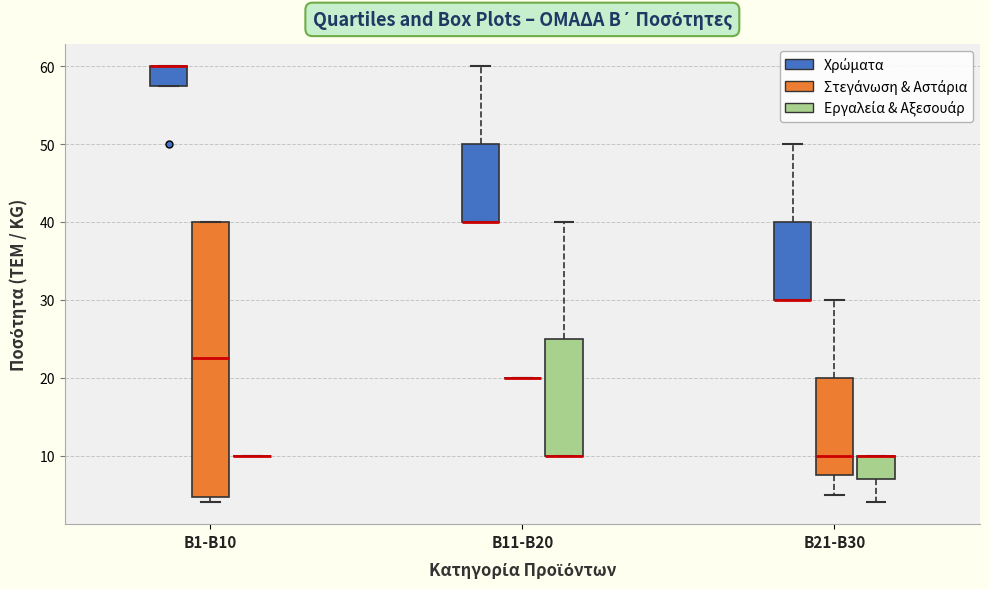

Comparing the boxes themselves (not the whiskers), which one is the tallest?

B1-B10 (Στεγάνωση & Αστάρια)